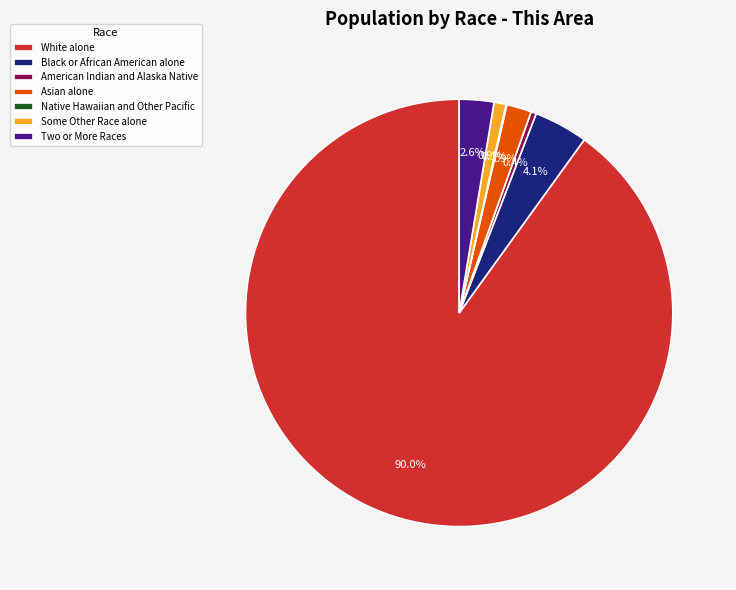

Which slice is the largest?

White alone